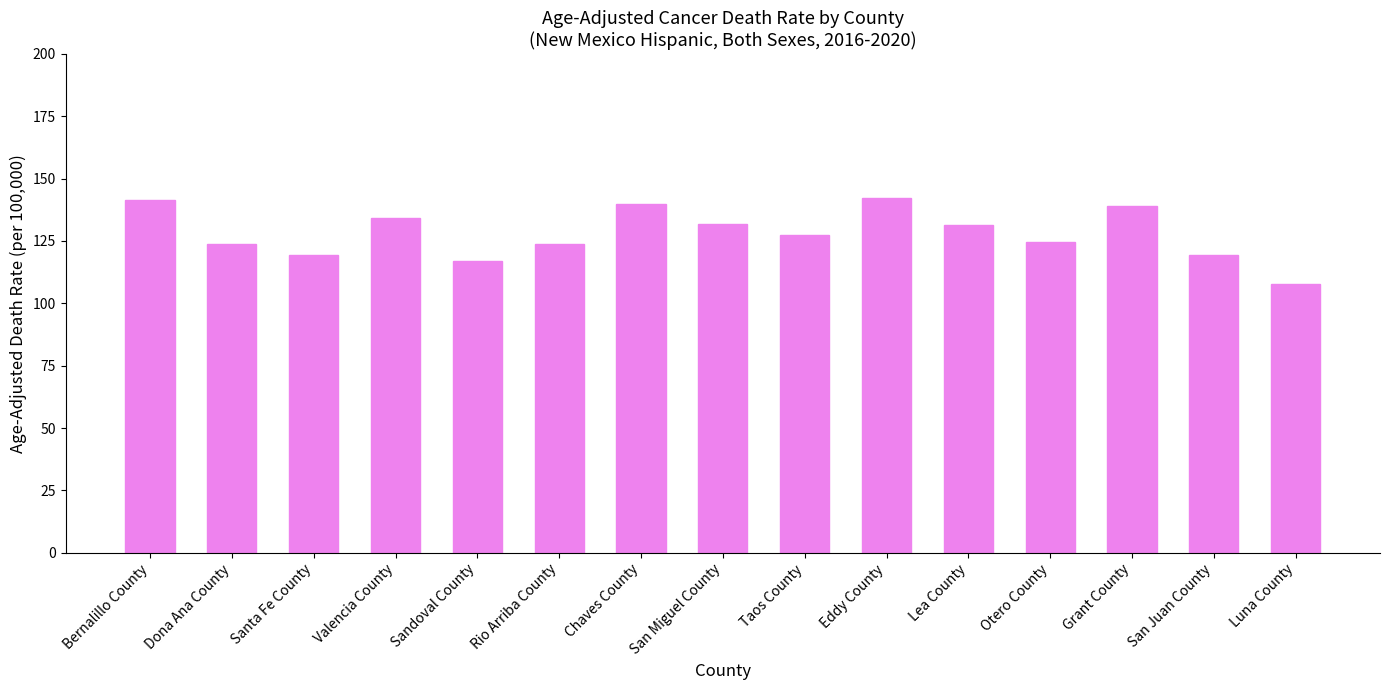

What is the greatest value displayed?

142.3